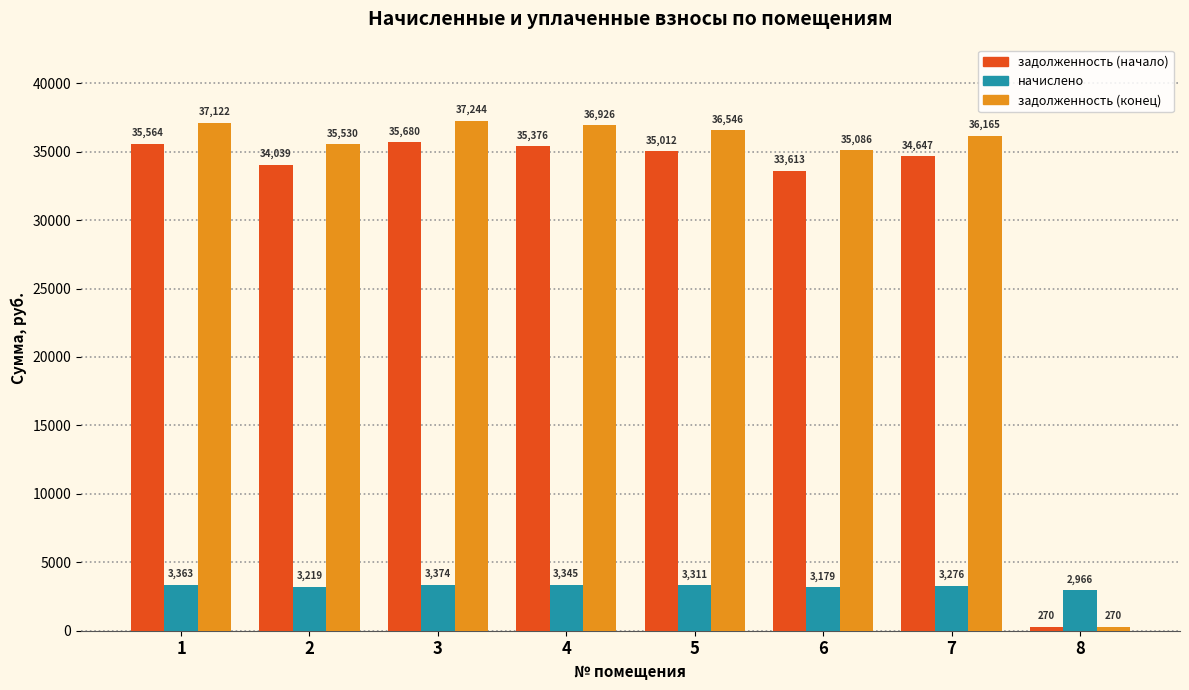

At which label does задолженность (конец) reach its peak?

3